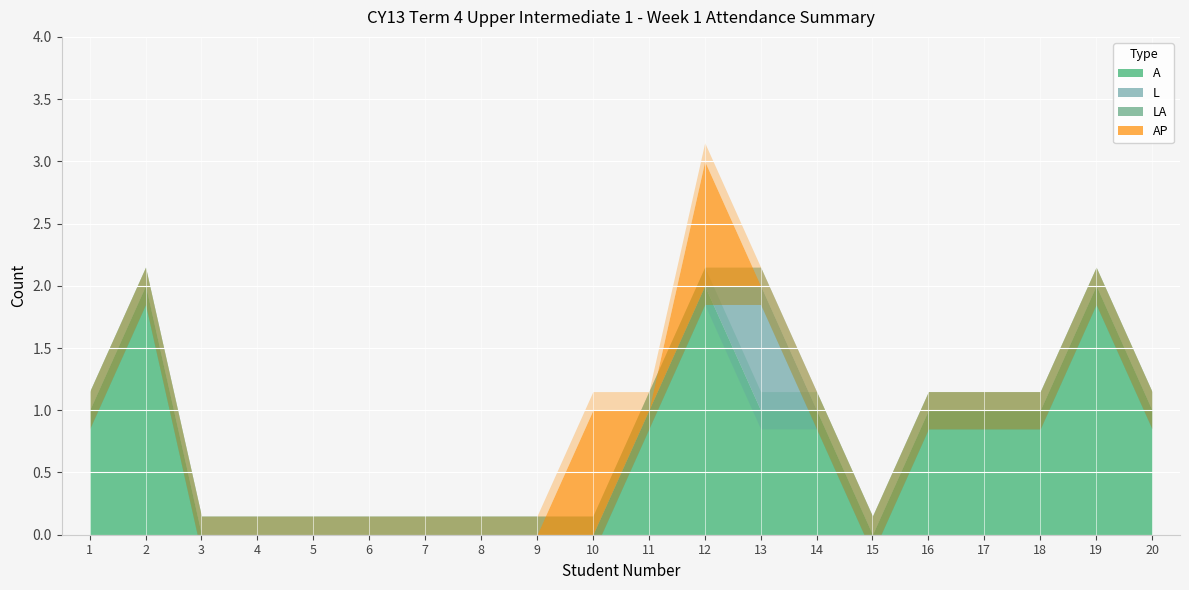

At 5, list the series in order from smallest to largest.

A, L, LA, AP